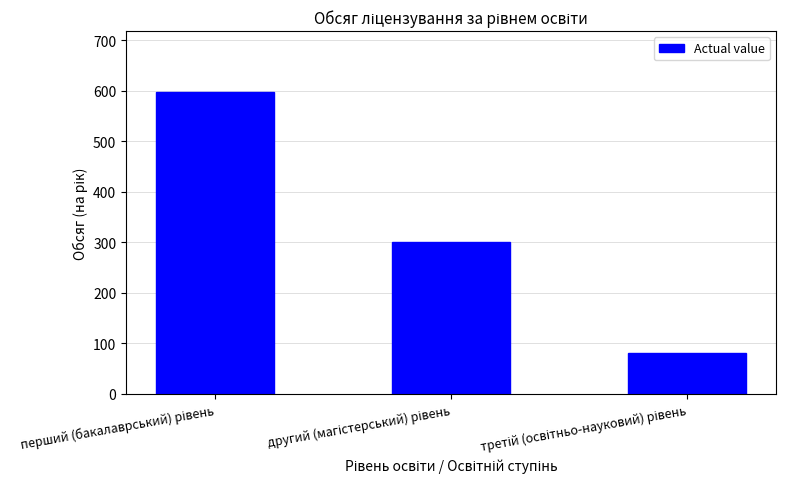

What is the value of the 3rd bar from the left?

80